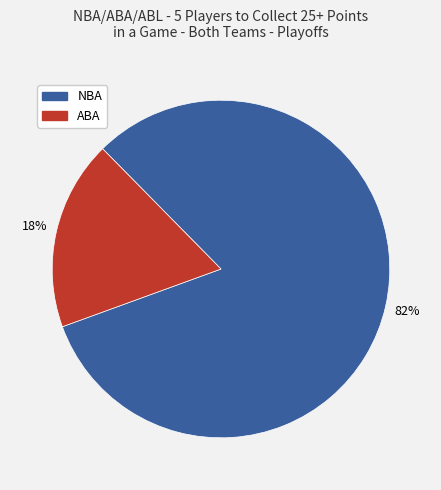

Between ABA and NBA, which is larger?

NBA